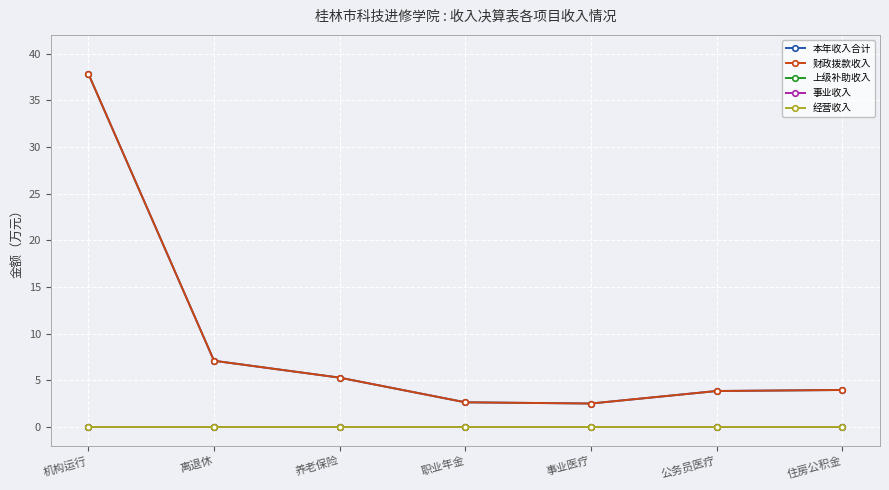

Does the chart have visible grid lines?

Yes